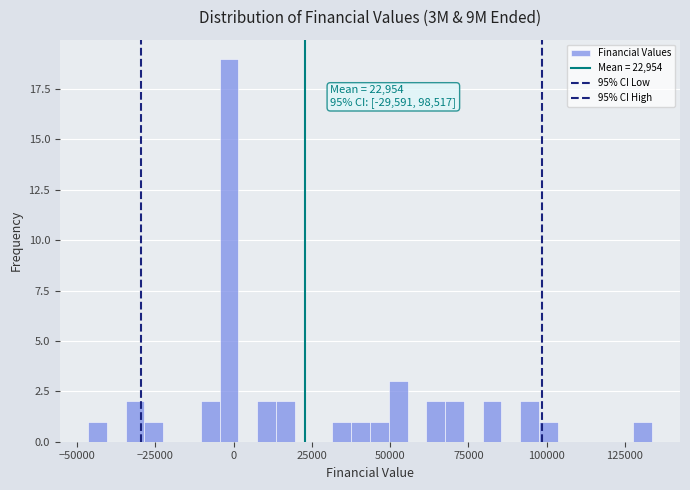

Read against the x-axis, roughly where is the centre of the tallest bar?

0